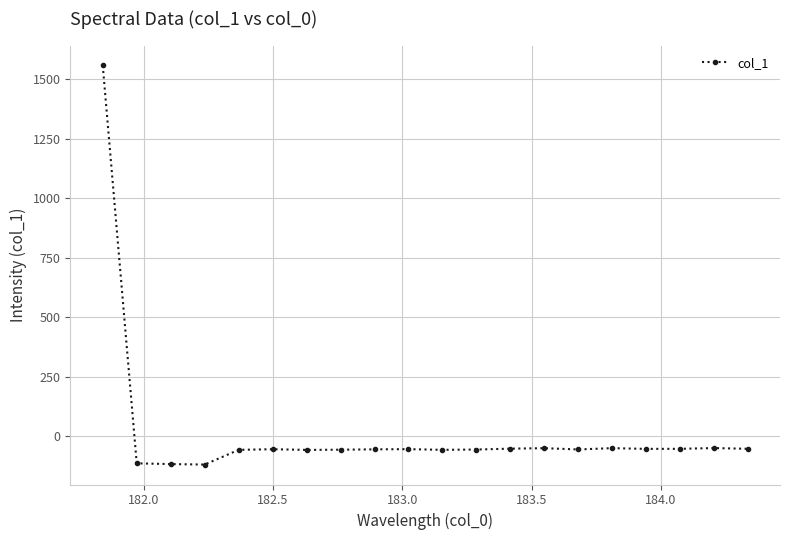

What is the value of the 17th point from the left?

-52.0